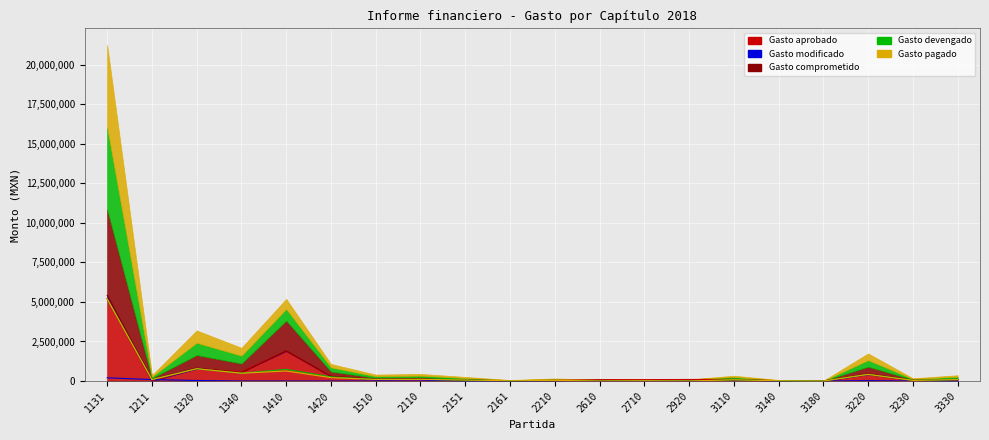

Which series has the largest range (max minus min)?

Gasto comprometido